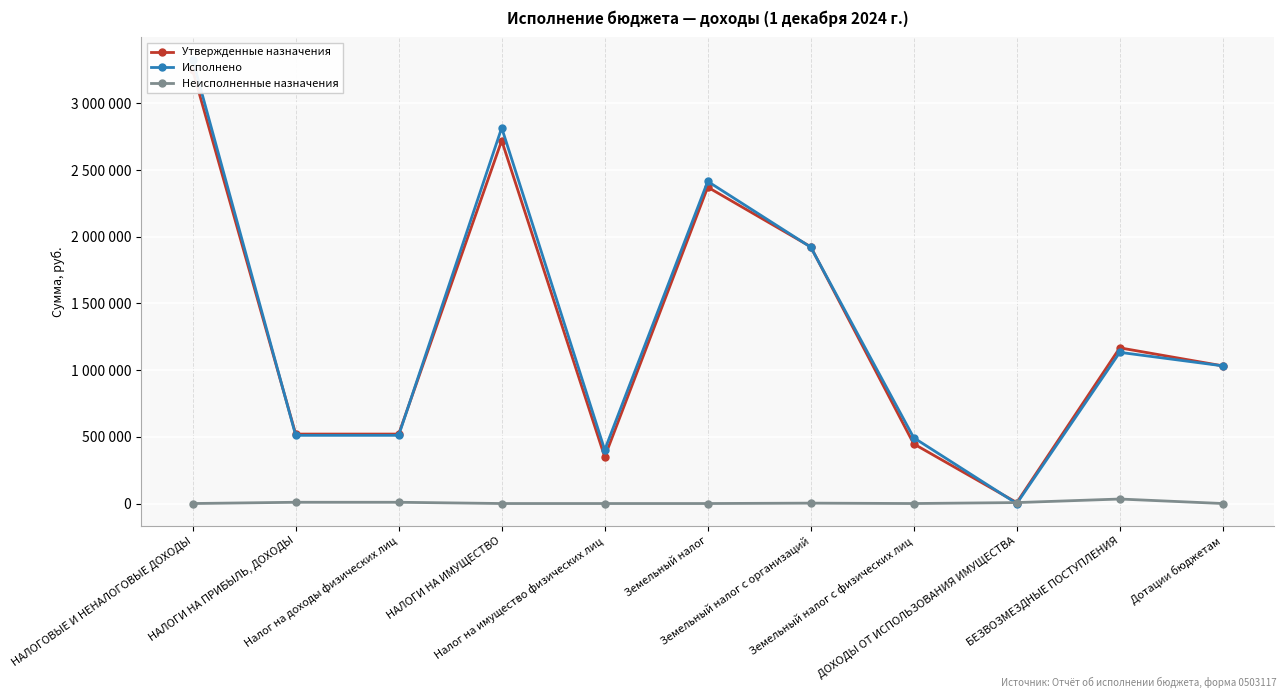

What is the label of the 2nd point from the right?

БЕЗВОЗМЕЗДНЫЕ ПОСТУПЛЕНИЯ